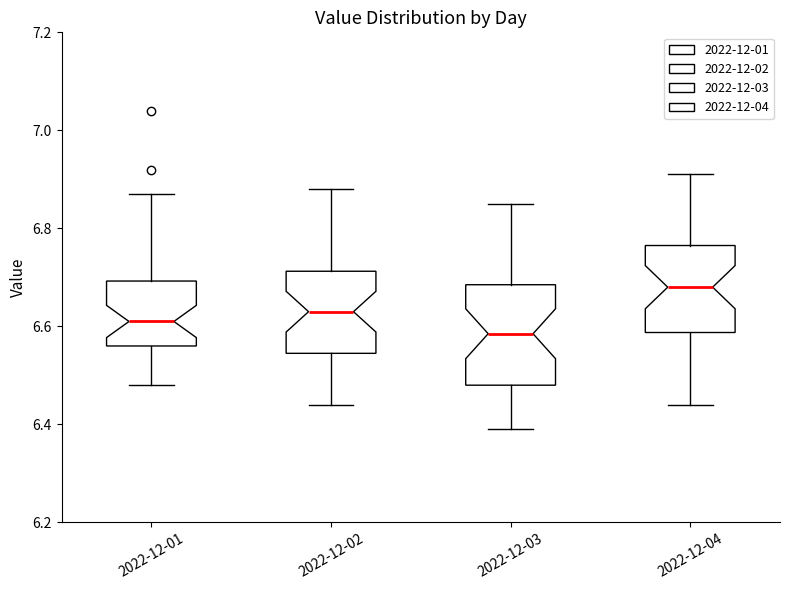

Reading left to right, transcribe this box plot: for each box, give where its median line is, the range the box spans, and where its two whiskers end, as read against the y-axis. The values are not printed on the chart, so give them approximately, as read against the axis.

2022-12-01: median 6.62, box 6.56 to 6.70, whiskers 6.48 to 6.88
2022-12-02: median 6.64, box 6.54 to 6.72, whiskers 6.44 to 6.88
2022-12-03: median 6.58, box 6.48 to 6.68, whiskers 6.40 to 6.86
2022-12-04: median 6.68, box 6.58 to 6.76, whiskers 6.44 to 6.92